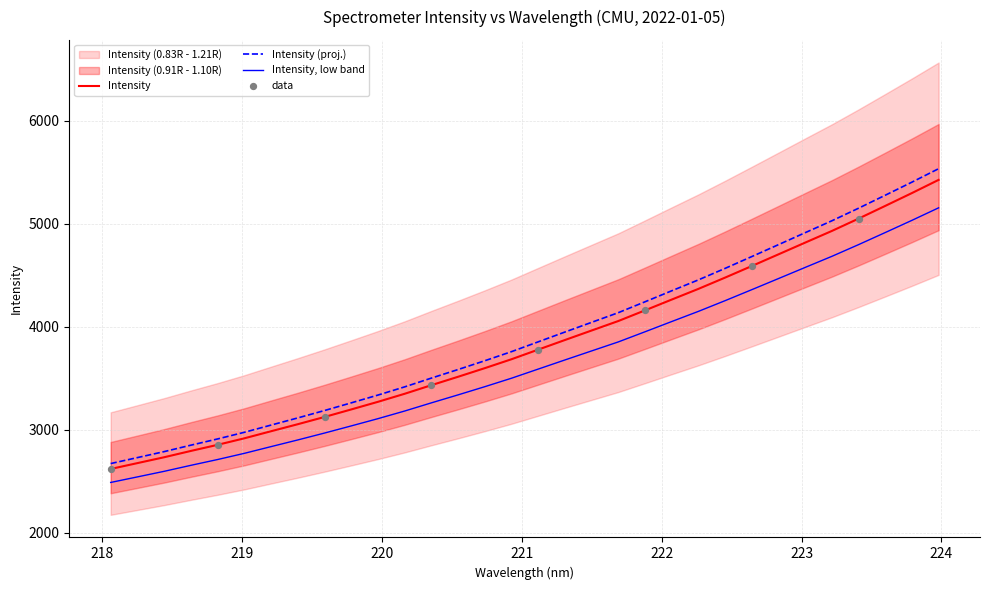

What is the change in value from 218.6332 to 223.9802?

+2631.2